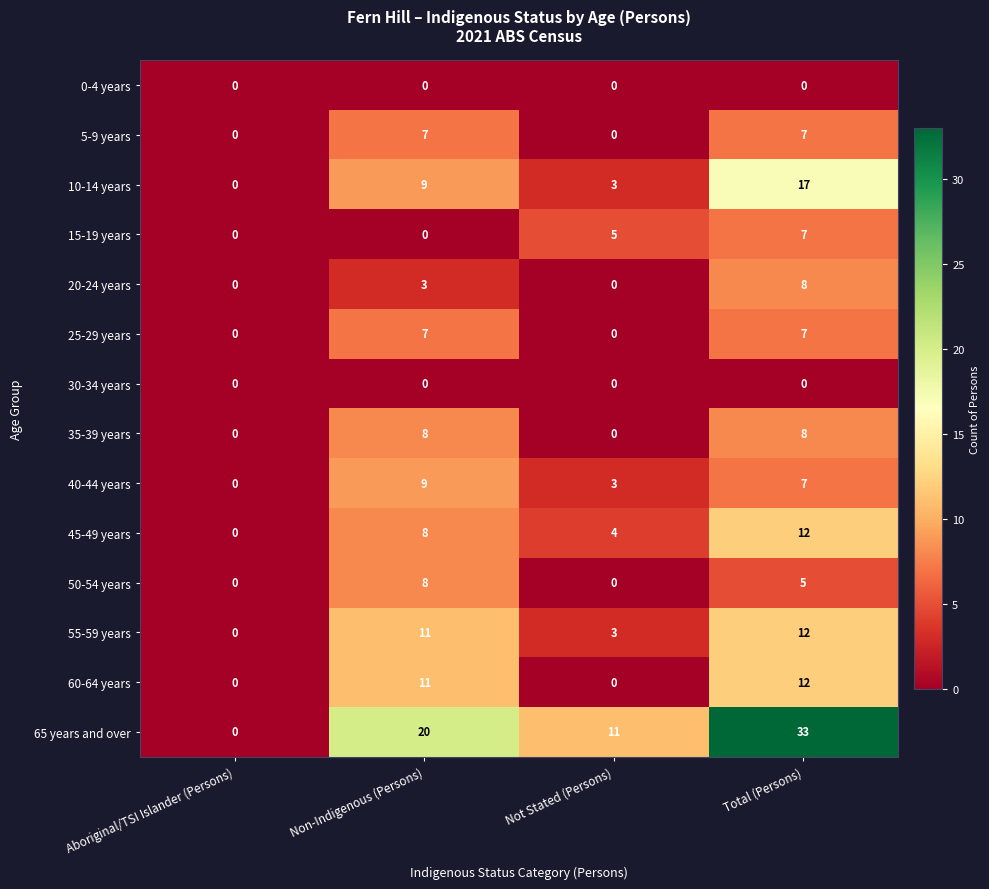

What is the difference between the maximum and minimum values in the 60-64 years series?

12